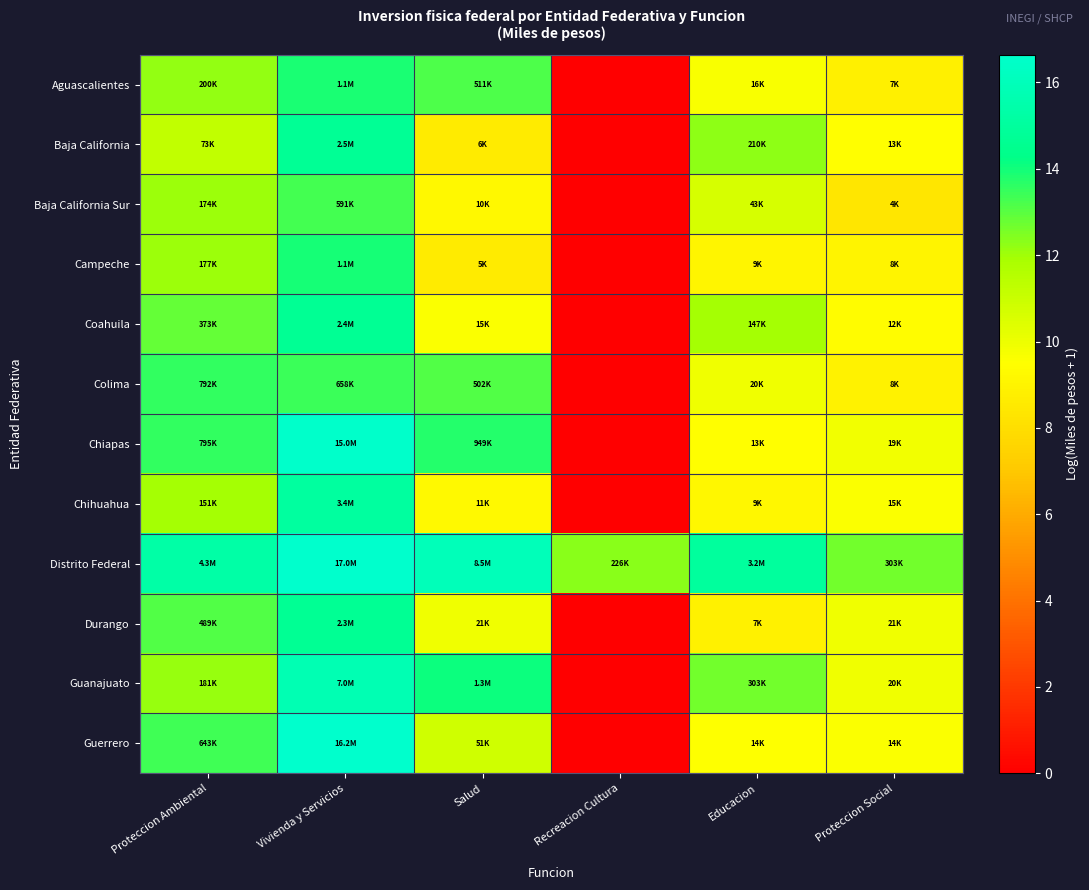

Reading left to right, what are all the values shown in this chart?

Aguascalientes: Proteccion Ambiental=12.2	Vivienda y Servicios=13.9	Salud=13.1	Recreacion Cultura=0.0	Educacion=9.7	Proteccion Social=8.8
Baja California: Proteccion Ambiental=11.2	Vivienda y Servicios=14.7	Salud=8.6	Recreacion Cultura=0.0	Educacion=12.3	Proteccion Social=9.5
Baja California Sur: Proteccion Ambiental=12.1	Vivienda y Servicios=13.3	Salud=9.2	Recreacion Cultura=0.0	Educacion=10.7	Proteccion Social=8.4
Campeche: Proteccion Ambiental=12.1	Vivienda y Servicios=13.9	Salud=8.6	Recreacion Cultura=0.0	Educacion=9.1	Proteccion Social=9.0
Coahuila: Proteccion Ambiental=12.8	Vivienda y Servicios=14.7	Salud=9.6	Recreacion Cultura=0.0	Educacion=11.9	Proteccion Social=9.4
Colima: Proteccion Ambiental=13.6	Vivienda y Servicios=13.4	Salud=13.1	Recreacion Cultura=0.0	Educacion=9.9	Proteccion Social=8.9
Chiapas: Proteccion Ambiental=13.6	Vivienda y Servicios=16.5	Salud=13.8	Recreacion Cultura=0.0	Educacion=9.5	Proteccion Social=9.8
Chihuahua: Proteccion Ambiental=11.9	Vivienda y Servicios=15.0	Salud=9.3	Recreacion Cultura=0.0	Educacion=9.1	Proteccion Social=9.6
Distrito Federal: Proteccion Ambiental=15.3	Vivienda y Servicios=16.6	Salud=16.0	Recreacion Cultura=12.3	Educacion=15.0	Proteccion Social=12.6
Durango: Proteccion Ambiental=13.1	Vivienda y Servicios=14.6	Salud=9.9	Recreacion Cultura=0.0	Educacion=8.8	Proteccion Social=9.9
Guanajuato: Proteccion Ambiental=12.1	Vivienda y Servicios=15.8	Salud=14.1	Recreacion Cultura=0.0	Educacion=12.6	Proteccion Social=9.9
Guerrero: Proteccion Ambiental=13.4	Vivienda y Servicios=16.6	Salud=10.8	Recreacion Cultura=0.0	Educacion=9.6	Proteccion Social=9.6